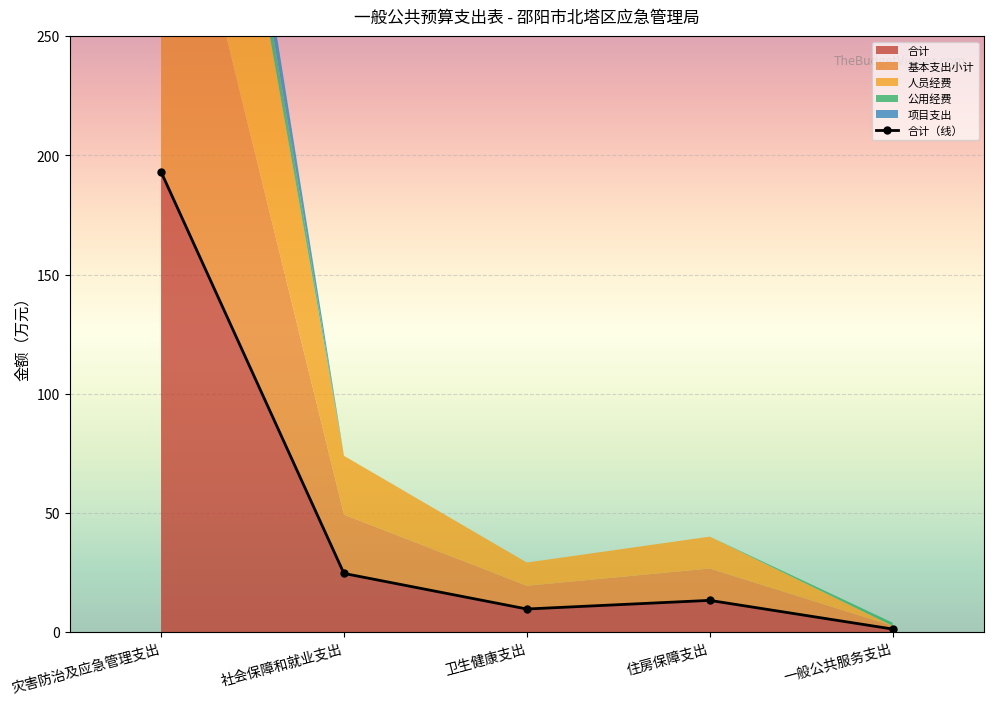

How many interior local valleys (lower than both neighbors) does the data have?

1